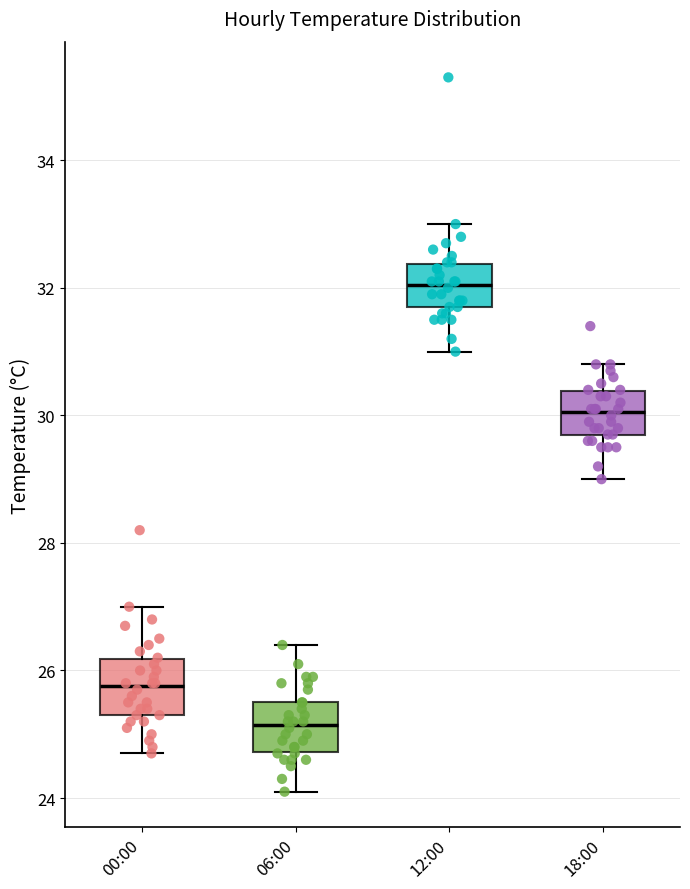

Where does the median line of the box for 18:00 sit on the y-axis? The values are not printed on the chart, so give them approximately, as read against the axis.

30.0